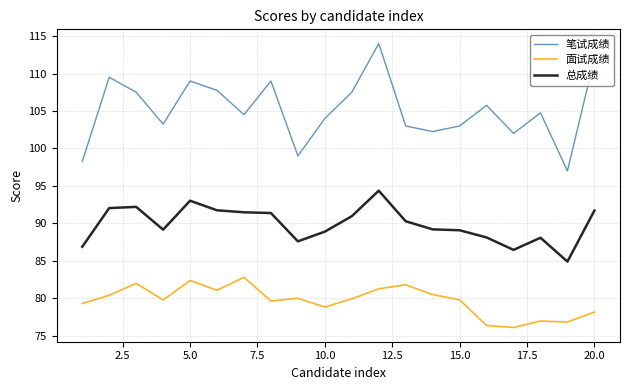

Which series has the widest spread of values?

笔试成绩